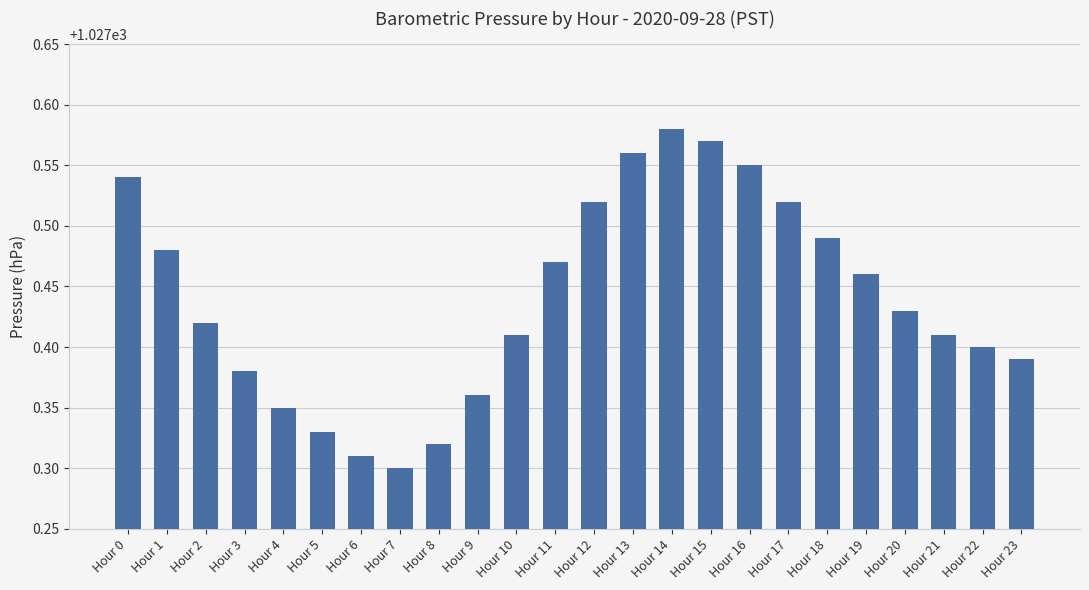

Count the values in the range 1027 to 1028.

24